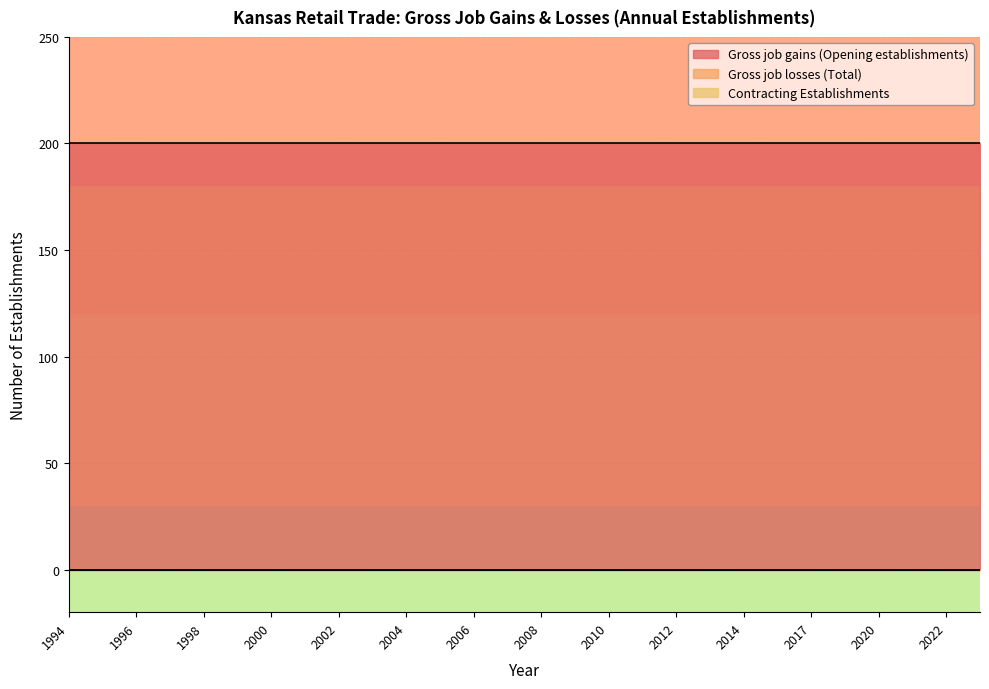

Between 1997 and 2011, which is larger?

1997